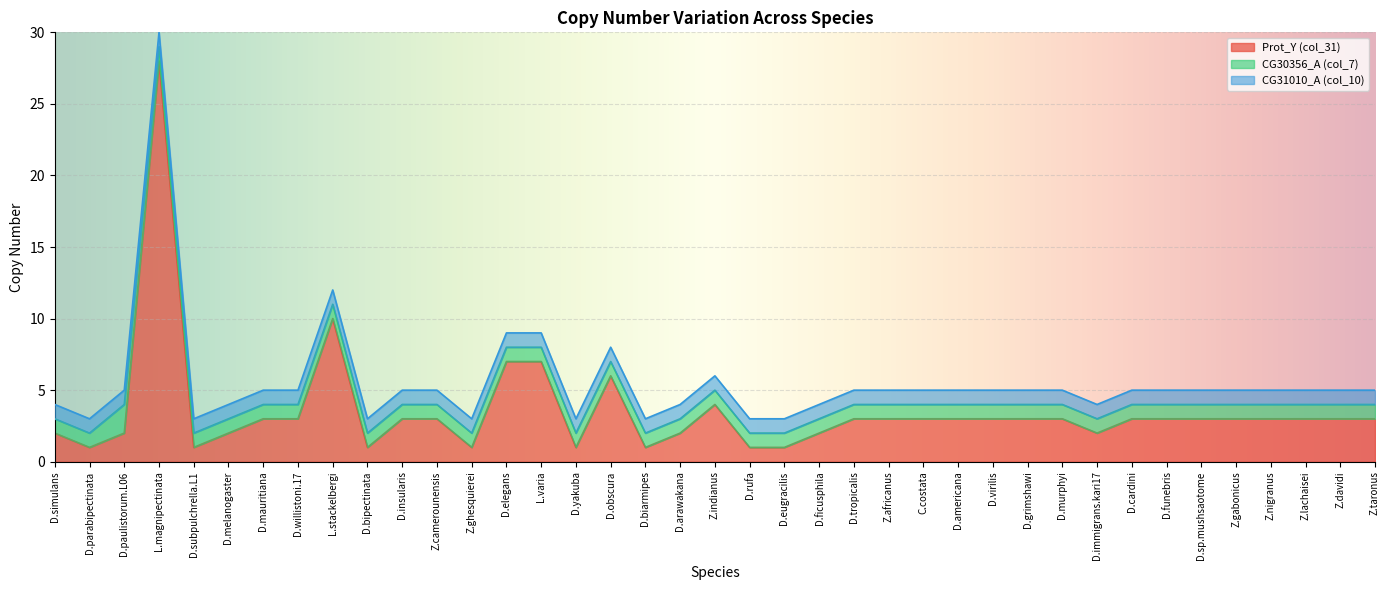

Which series changed the most between L.stackelbergi and D.sp.mushsaotome?

Prot_Y (col_31)